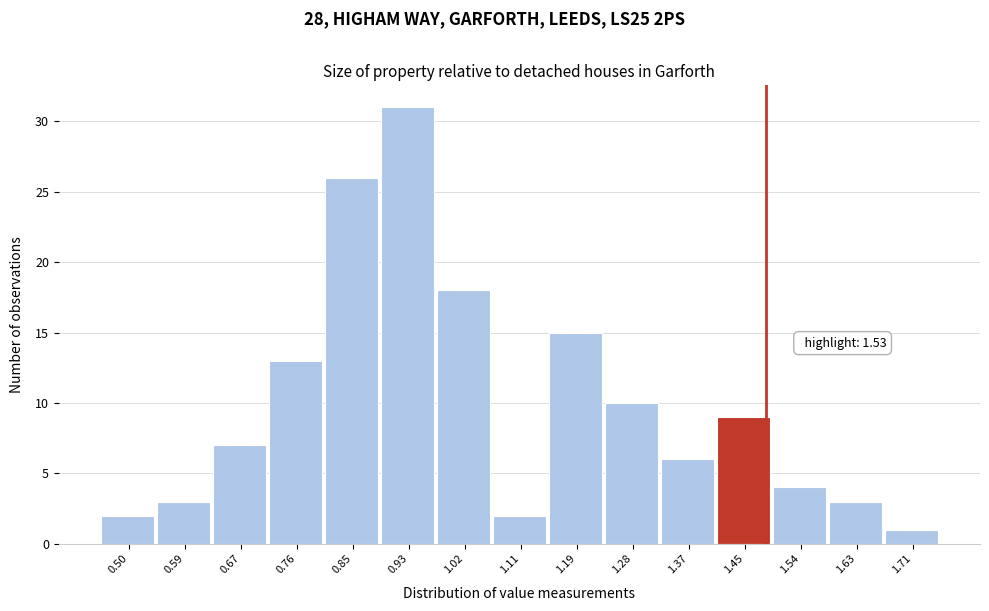

Reading left to right, list all the values displayed in this chart.

0.50=2	0.59=3	0.67=7	0.76=13	0.85=26	0.93=31	1.02=18	1.11=2	1.19=15	1.28=10	1.37=6	1.45=9	1.54=4	1.63=3	1.71=1